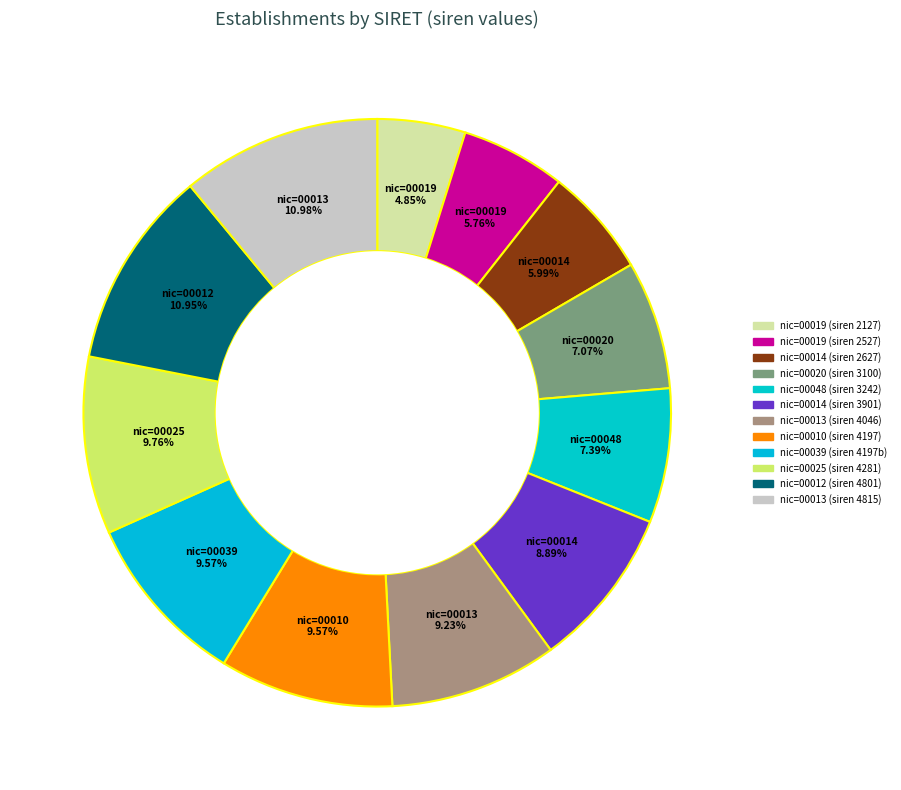

Count the number of slices in the pie.

12